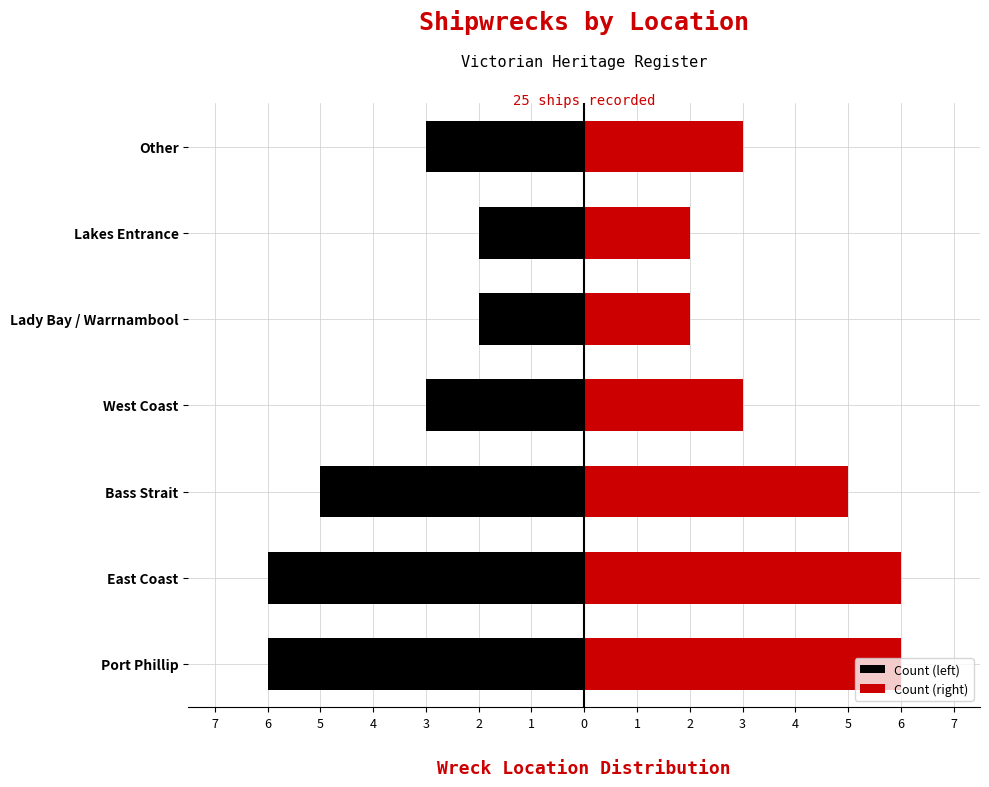

True or false: Count (left) has a value of -6 at East Coast.

True